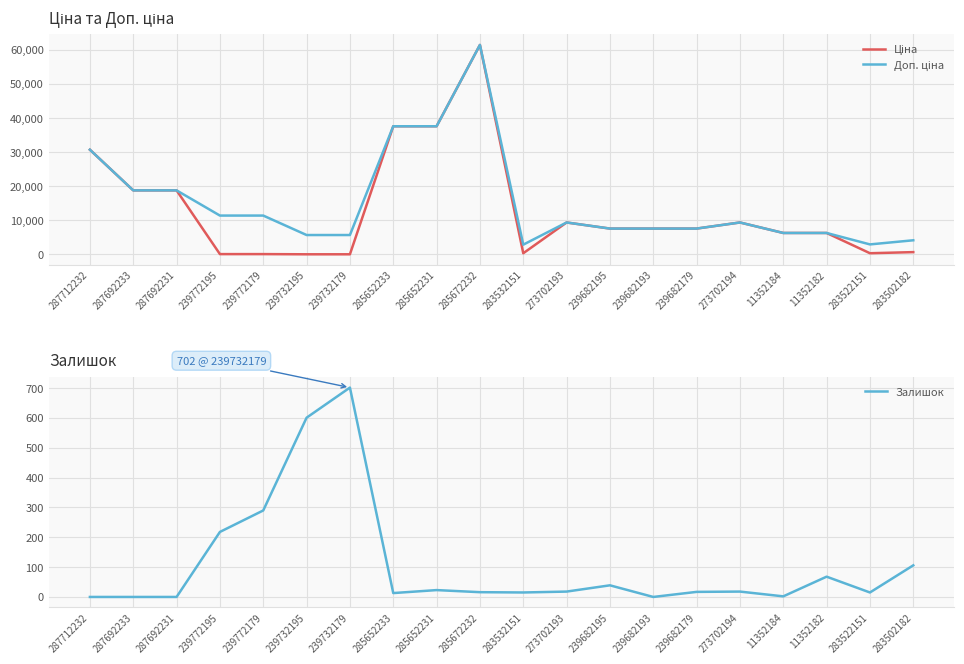

How many categories are shown in the chart?

20